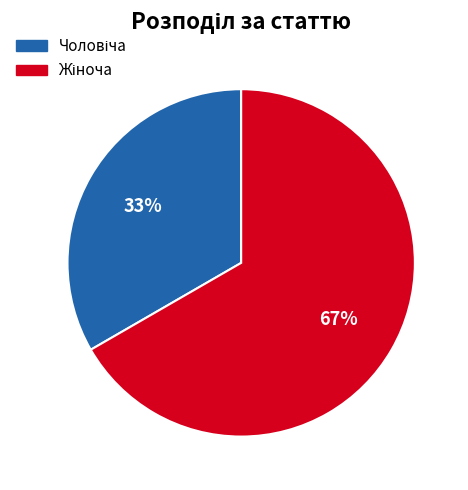

Does any single category account for the majority?

Yes